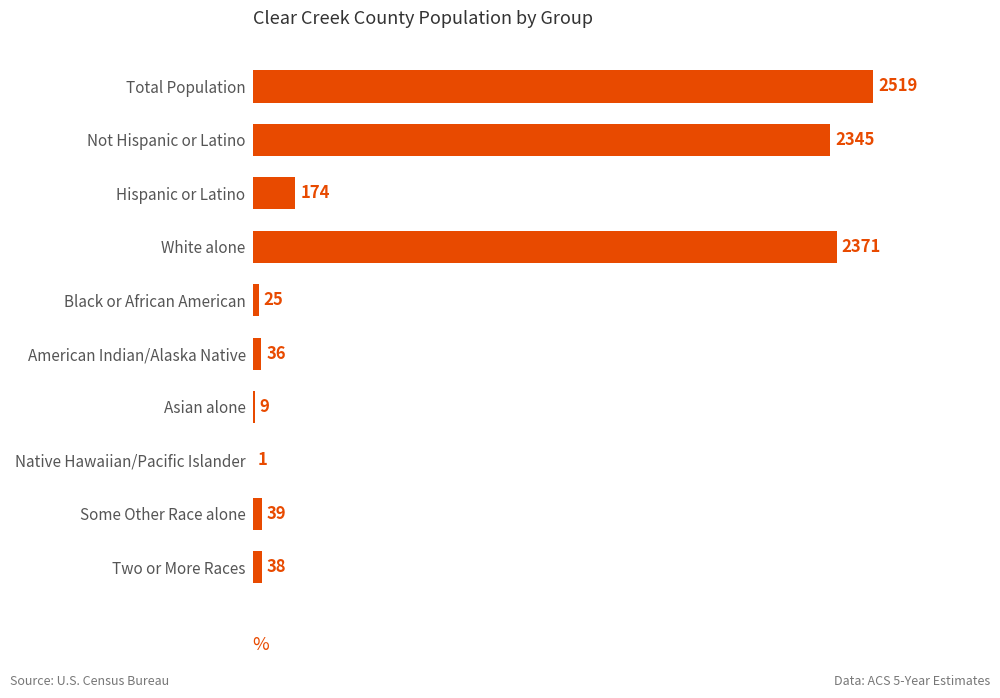

What is the greatest value displayed?

2519